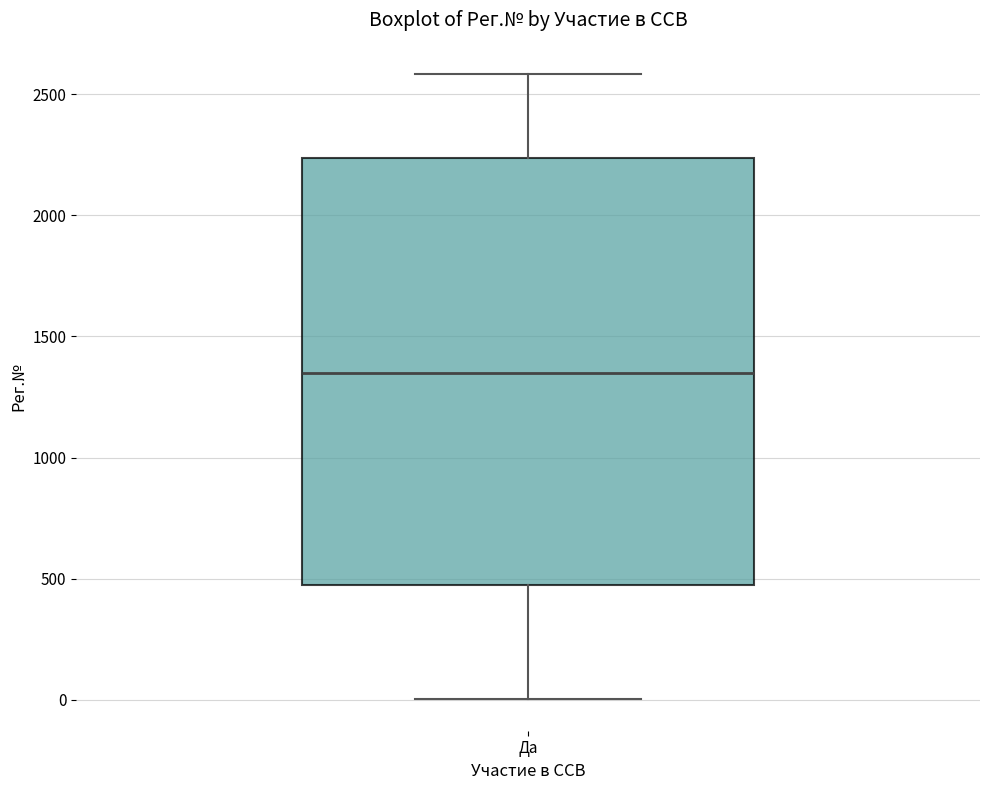

Read this box plot against the y-axis: the position of the median line, the range covered by the box, and the ends of both whiskers. The values are not printed on the chart, so give them approximately, as read against the axis.

median 1350, box 450 to 2250, whiskers 0 to 2600